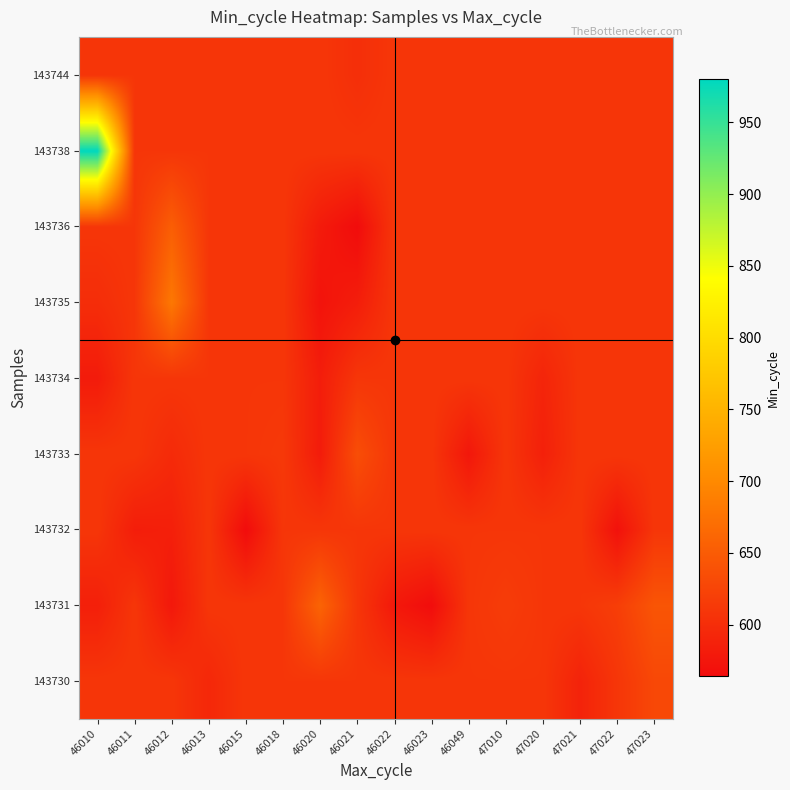

Reading left to right, transcribe all the data shown in this chart.

143730: 46010=609.4	46011=609.4	46012=609.4	46013=594.0	46015=609.4	46018=609.4	46020=609.4	46021=609.4	46022=609.4	46023=609.4	46049=609.4	47010=609.4	47020=609.4	47021=589.0	47022=609.4	47023=629.0
143731: 46010=585.0	46011=609.4	46012=577.0	46013=609.4	46015=609.4	46018=609.4	46020=659.0	46021=609.4	46022=577.5	46023=565.0	46049=609.4	47010=616.0	47020=609.4	47021=609.4	47022=618.0	47023=643.0
143732: 46010=609.4	46011=583.0	46012=585.0	46013=609.4	46015=564.0	46018=609.4	46020=609.4	46021=609.4	46022=609.4	46023=609.4	46049=609.4	47010=609.4	47020=609.4	47021=609.4	47022=570.0	47023=609.4
143733: 46010=609.4	46011=609.4	46012=597.0	46013=609.4	46015=609.4	46018=612.0	46020=581.0	46021=635.0	46022=609.4	46023=609.4	46049=576.0	47010=609.4	47020=586.0	47021=609.4	47022=609.4	47023=609.4
143734: 46010=580.3	46011=609.4	46012=609.4	46013=609.4	46015=609.4	46018=609.4	46020=583.0	46021=609.4	46022=609.4	46023=609.4	46049=609.4	47010=609.4	47020=591.0	47021=609.4	47022=609.4	47023=609.4
143735: 46010=600.0	46011=609.4	46012=681.0	46013=609.4	46015=609.4	46018=609.4	46020=572.0	46021=583.0	46022=609.4	46023=609.4	46049=609.4	47010=609.4	47020=609.4	47021=609.4	47022=609.4	47023=609.4
143736: 46010=609.4	46011=609.4	46012=653.0	46013=609.4	46015=609.4	46018=609.4	46020=580.0	46021=564.0	46022=609.4	46023=609.4	46049=609.4	47010=609.4	47020=609.4	47021=609.4	47022=609.4	47023=609.4
143738: 46010=980.0	46011=609.4	46012=609.4	46013=609.4	46015=609.4	46018=609.4	46020=609.4	46021=609.4	46022=609.4	46023=609.4	46049=609.4	47010=609.4	47020=609.4	47021=609.4	47022=609.4	47023=609.4
143744: 46010=609.4	46011=609.4	46012=609.4	46013=609.4	46015=609.4	46018=609.4	46020=609.4	46021=602.0	46022=609.4	46023=609.4	46049=609.4	47010=609.4	47020=609.4	47021=609.4	47022=609.4	47023=609.4